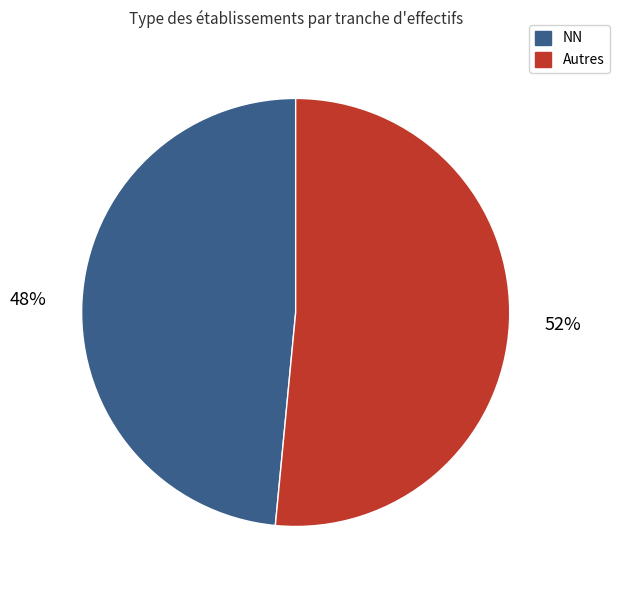

What is the smallest slice in the pie chart?

NN